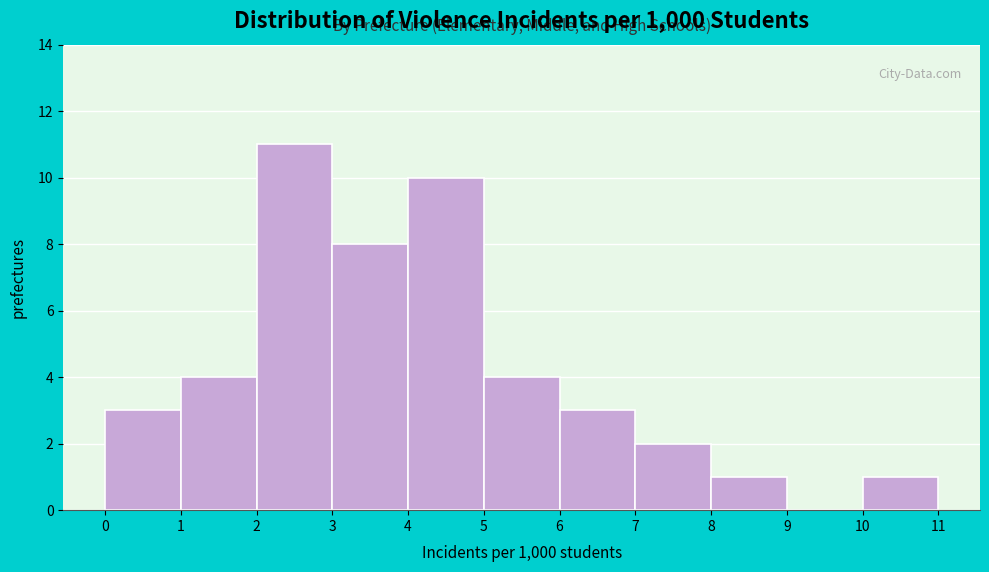

Over which range of the x-axis is the bar tallest?

2 to 3